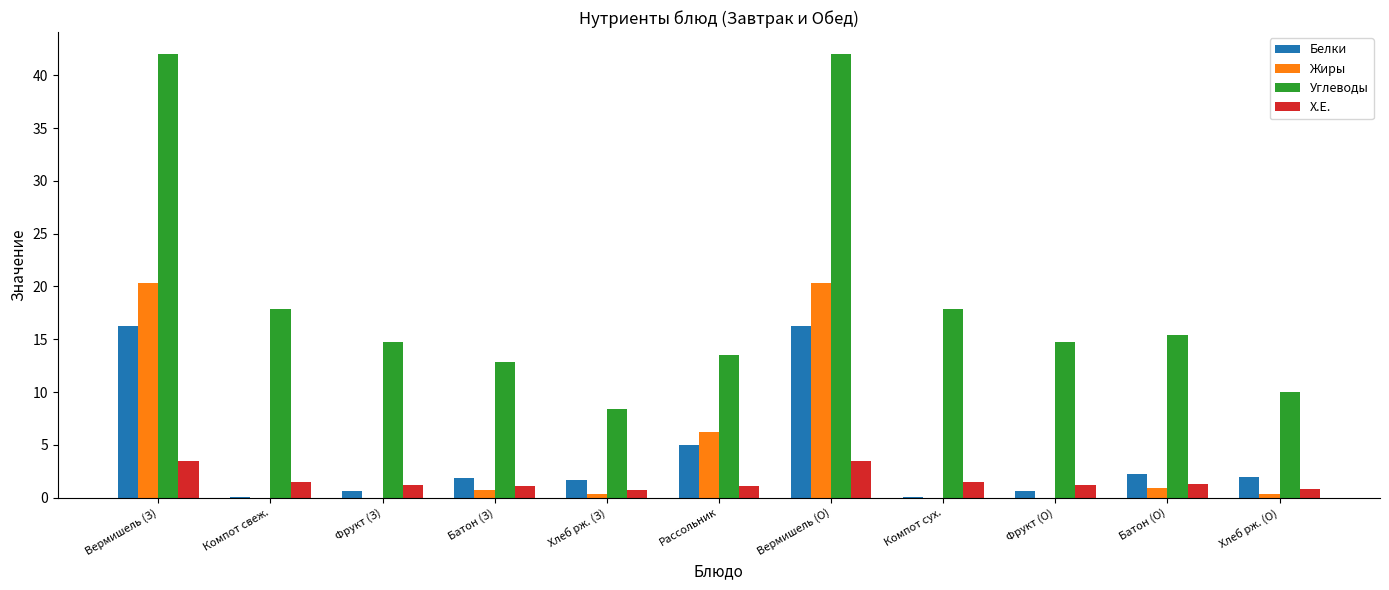

Is it true that Х.Е. equals 1.5 at Компот сух.?

True